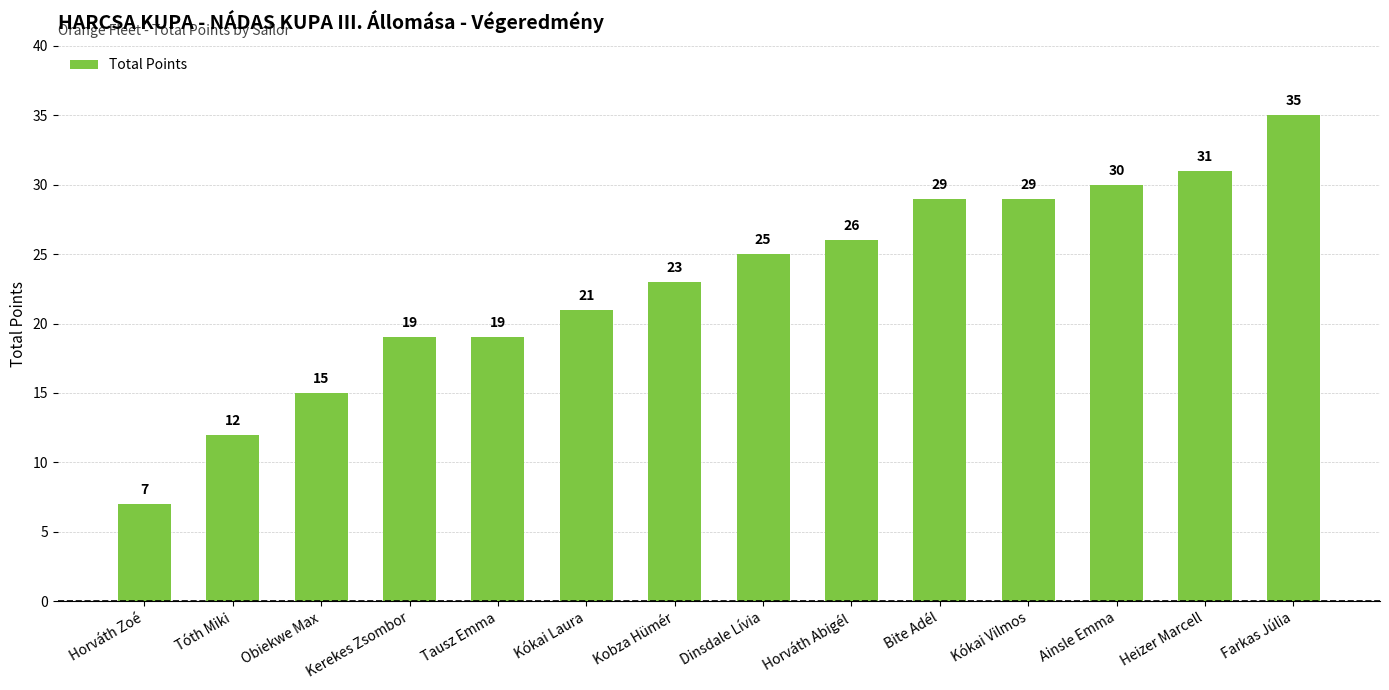

At which category does the chart reach its peak across all series?

Farkas Júlia